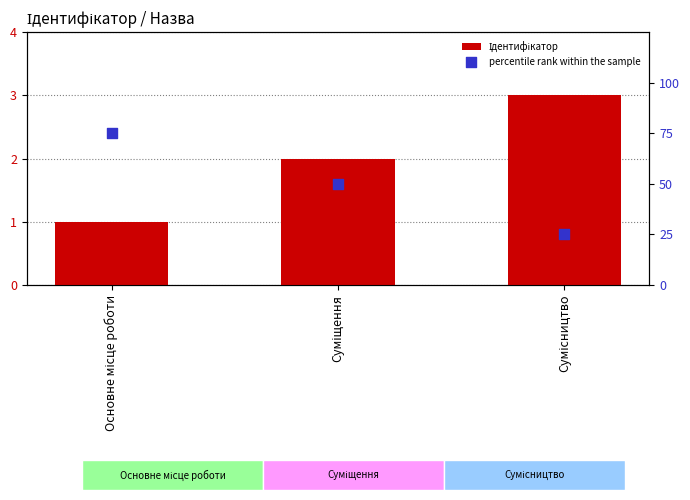

What are all the series names shown in the legend?

Ідентифікатор, percentile rank within the sample